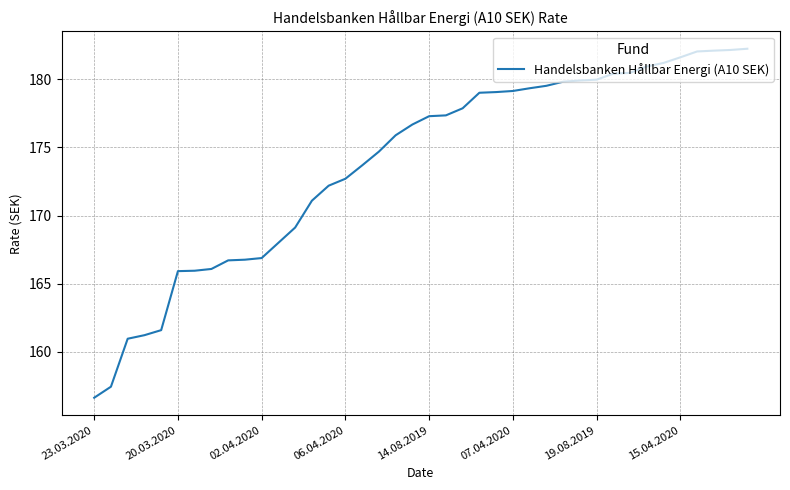

What is the difference between the maximum and minimum values?

25.6